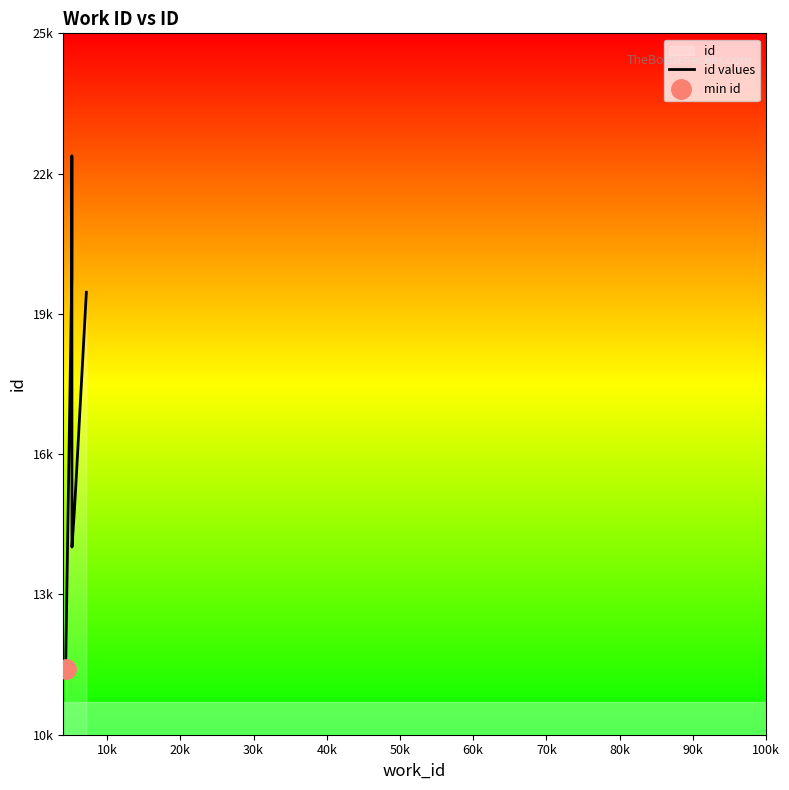

Approximately how many times larger is the value at 50k compared to 60k?

1.0